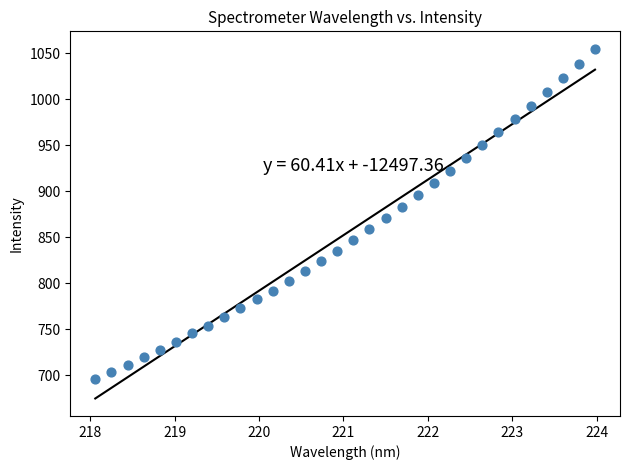

What is the range of Y values (max minus min)?

358.9